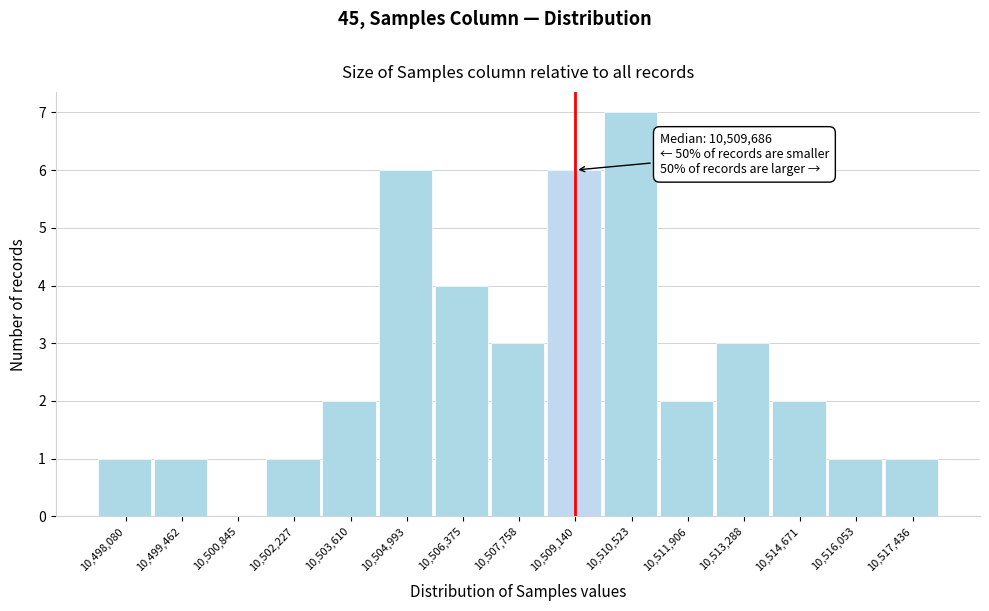

Reading left to right, transcribe all the data shown in this chart.

10,498,080=1	10,499,462=1	10,500,845=0	10,502,227=1	10,503,610=2	10,504,993=6	10,506,375=4	10,507,758=3	10,509,140=6	10,510,523=7	10,511,906=2	10,513,288=3	10,514,671=2	10,516,053=1	10,517,436=1